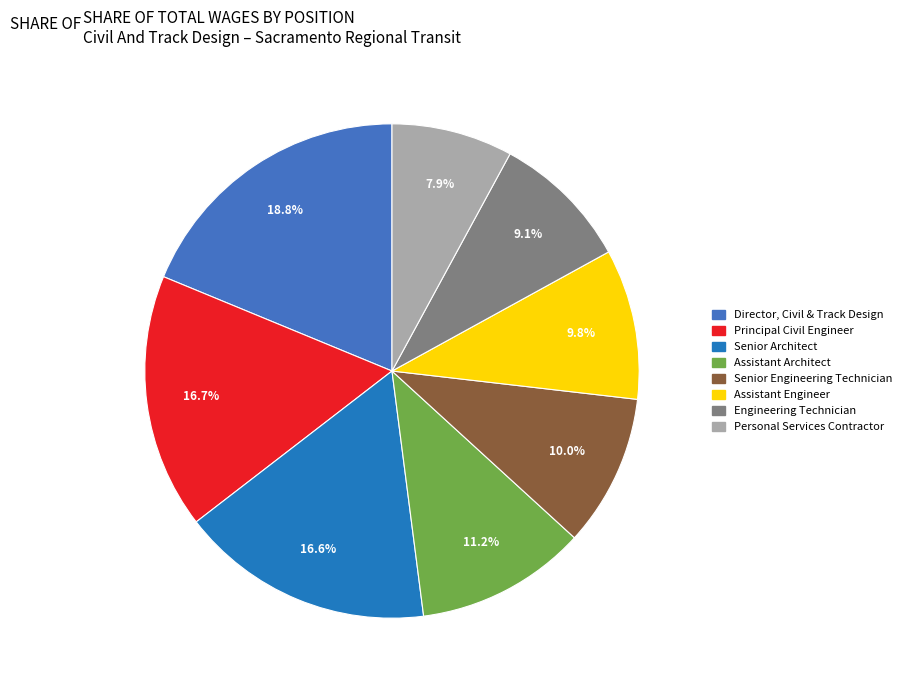

Approximately how many times larger is the value at Senior Architect compared to Principal Civil Engineer?

1.0